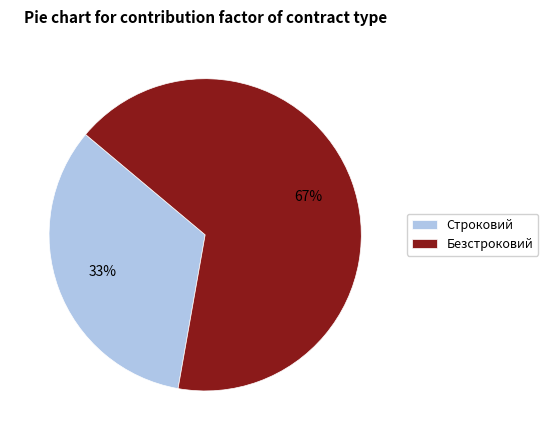

Which category has the smallest portion of the pie?

Строковий